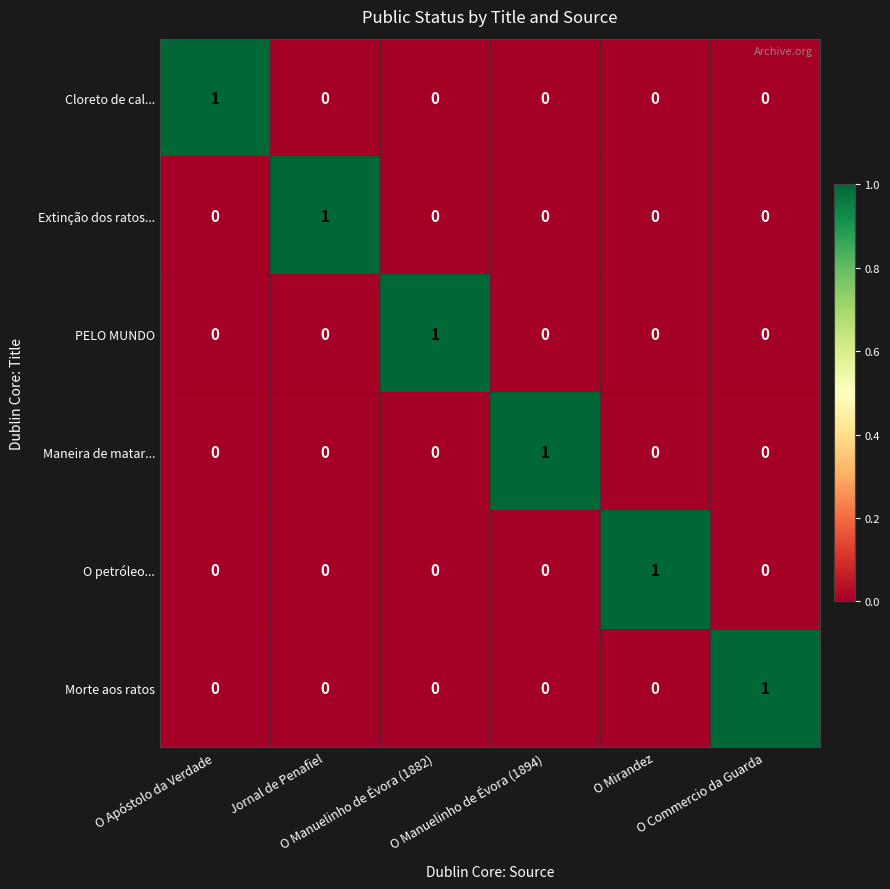

What is the total value across all series at Jornal de Penafiel?

1